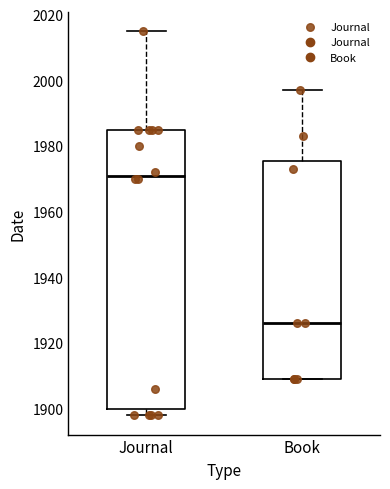

Reading left to right, transcribe this box plot: for each box, give where its median line is, the range the box spans, and where its two whiskers end, as read against the y-axis. The values are not printed on the chart, so give them approximately, as read against the axis.

Journal: median 1972, box 1900 to 1986, whiskers 1898 to 2016
Book: median 1926, box 1910 to 1976, whiskers 1910 to 1998